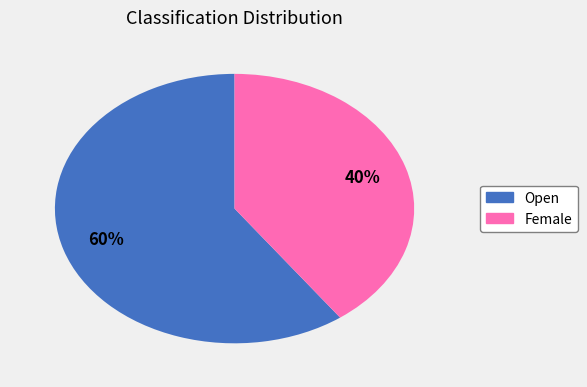

Is the sum of Open and Female greater than half?

Yes